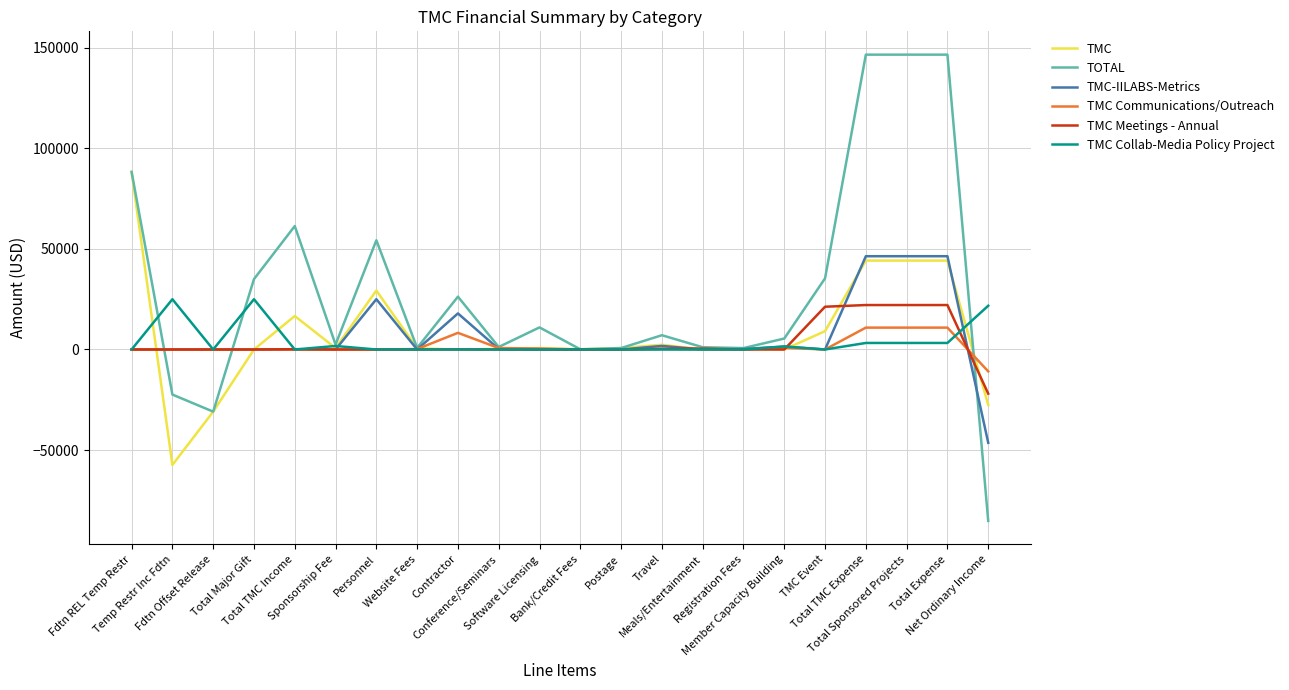

What is the greatest value displayed?

146611.2